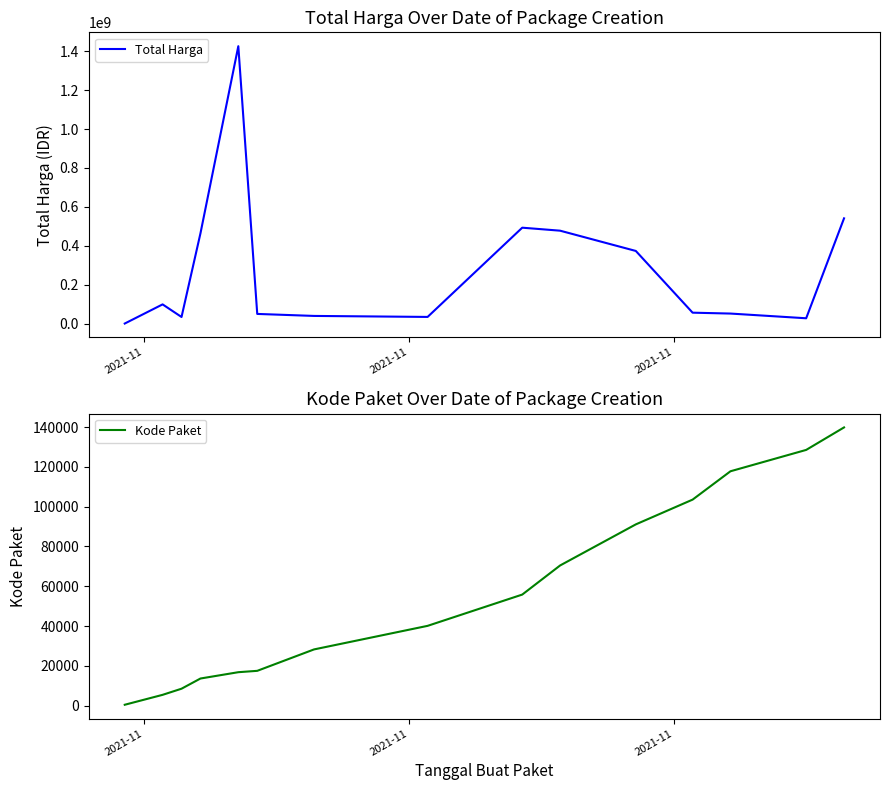

Where does the Total Harga series first go above 56152800?

2021-11